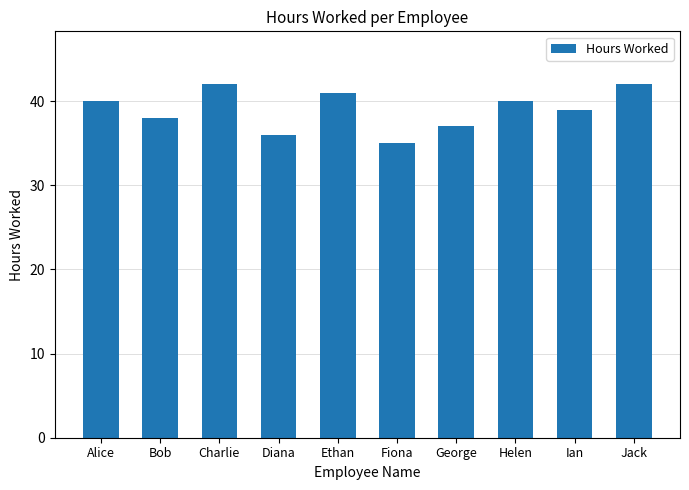

What is the change in value from Diana to Helen?

+4